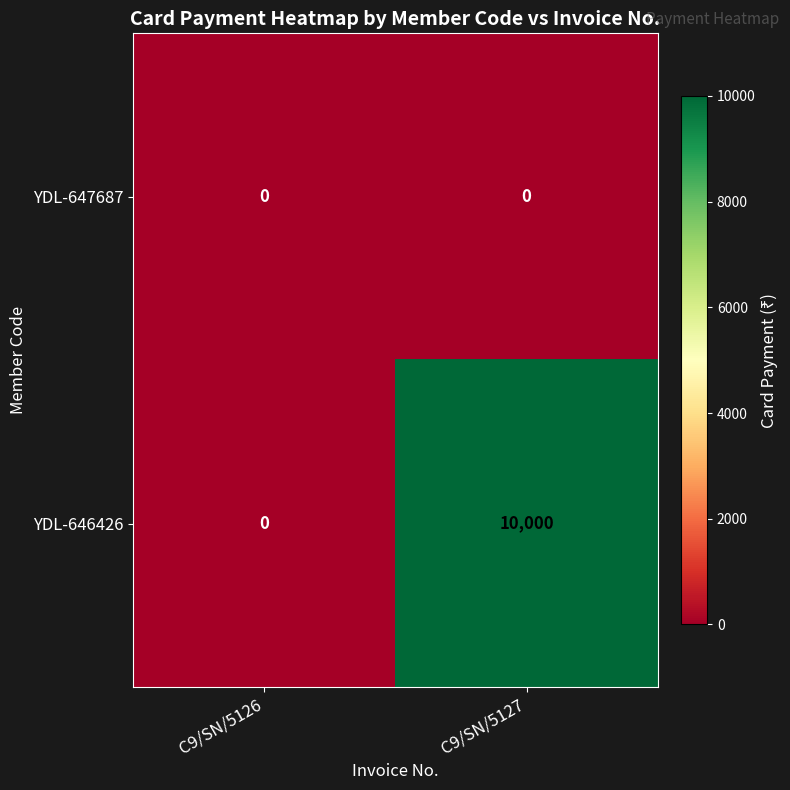

What is the average value of the YDL-646426 series?

5000